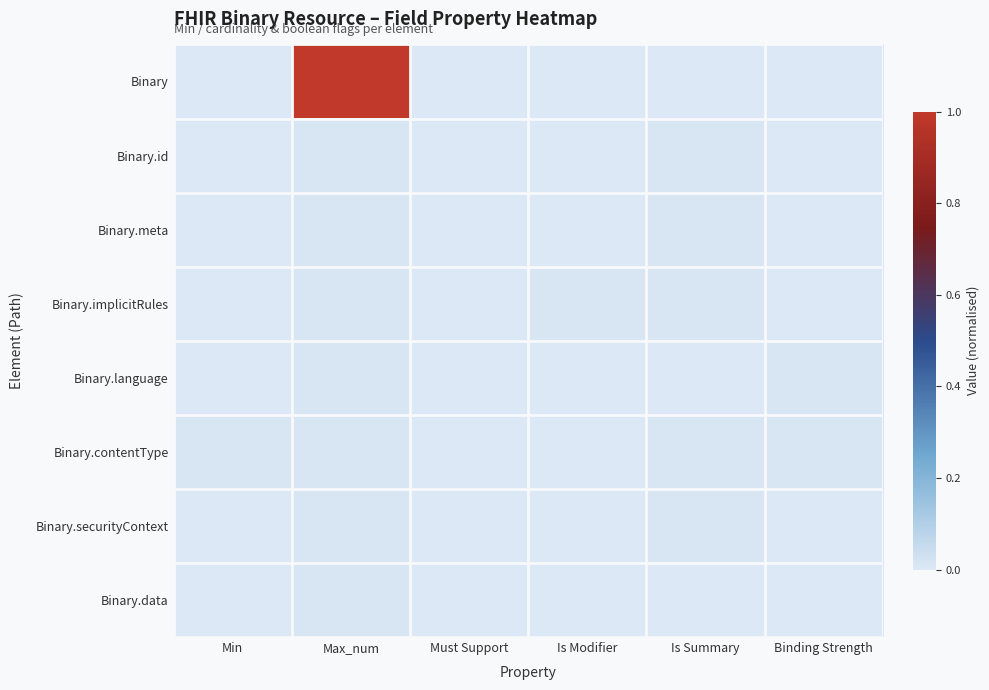

Reading right to left, what are all the values shown in this chart?

Binary: Binding Strength=0.0	Is Summary=0.0	Is Modifier=0.0	Must Support=0.0	Max_num=1.0	Min=0.0
Binary.id: Binding Strength=0.0	Is Summary=0.0	Is Modifier=0.0	Must Support=0.0	Max_num=0.0	Min=0.0
Binary.meta: Binding Strength=0.0	Is Summary=0.0	Is Modifier=0.0	Must Support=0.0	Max_num=0.0	Min=0.0
Binary.implicitRules: Binding Strength=0.0	Is Summary=0.0	Is Modifier=0.0	Must Support=0.0	Max_num=0.0	Min=0.0
Binary.language: Binding Strength=0.0	Is Summary=0.0	Is Modifier=0.0	Must Support=0.0	Max_num=0.0	Min=0.0
Binary.contentType: Binding Strength=0.0	Is Summary=0.0	Is Modifier=0.0	Must Support=0.0	Max_num=0.0	Min=0.0
Binary.securityContext: Binding Strength=0.0	Is Summary=0.0	Is Modifier=0.0	Must Support=0.0	Max_num=0.0	Min=0.0
Binary.data: Binding Strength=0.0	Is Summary=0.0	Is Modifier=0.0	Must Support=0.0	Max_num=0.0	Min=0.0